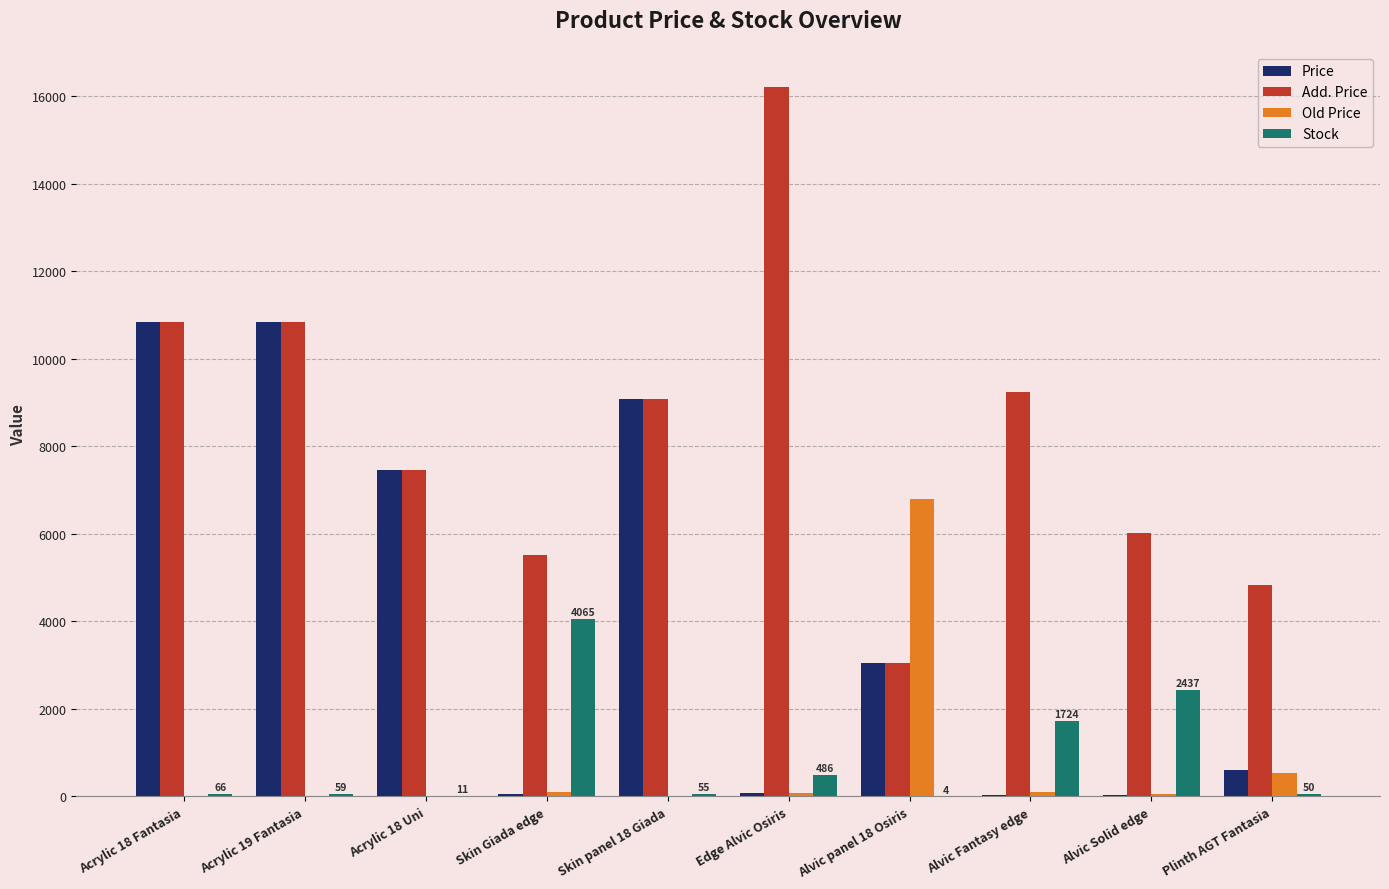

Which series has the widest spread of values?

Add. Price